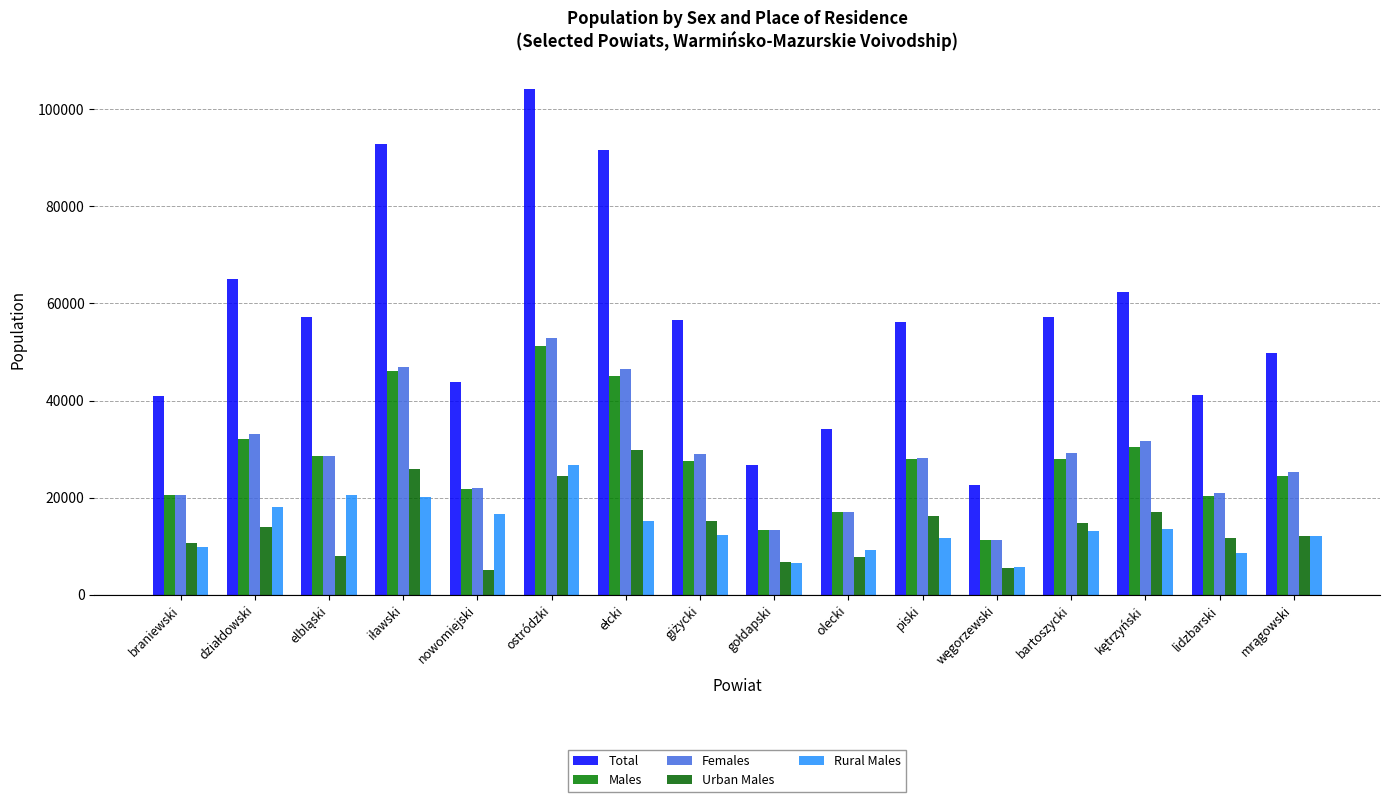

Is it true that Females equals 20543 at braniewski?

True